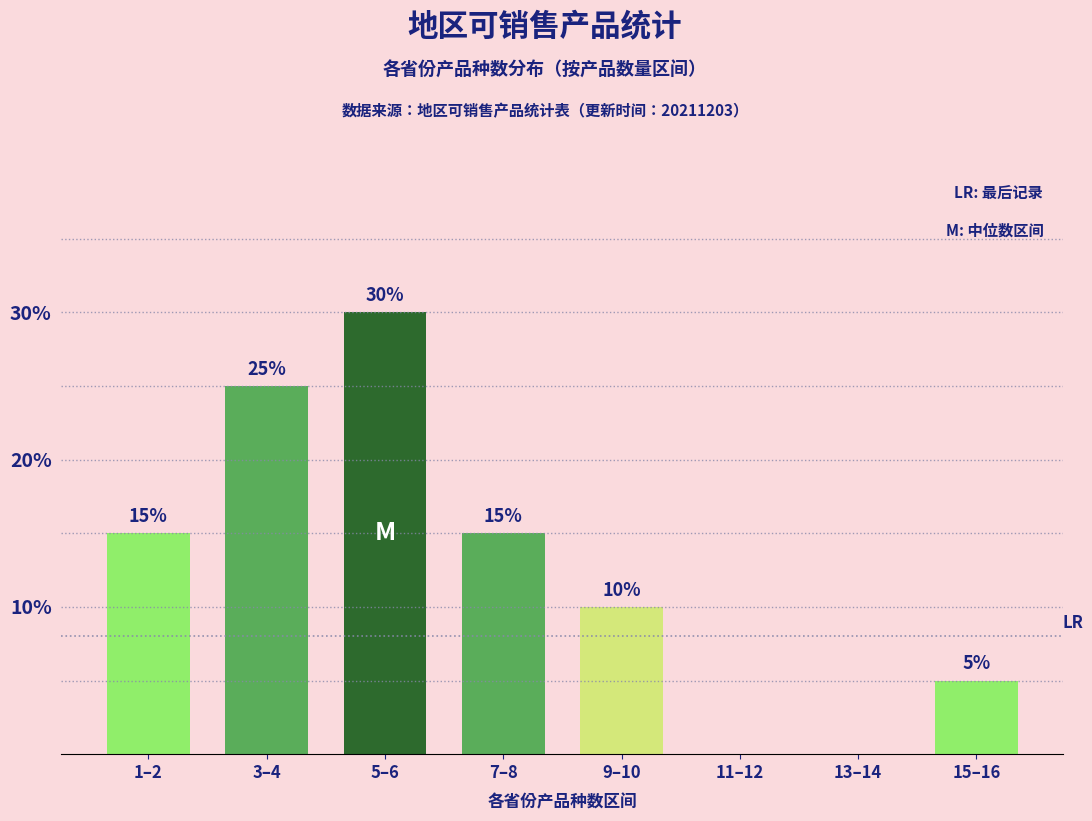

Reading right to left, what are all the values shown in this chart?

15–16=5	13–14=0	11–12=0	9–10=10	7–8=15	5–6=30	3–4=25	1–2=15